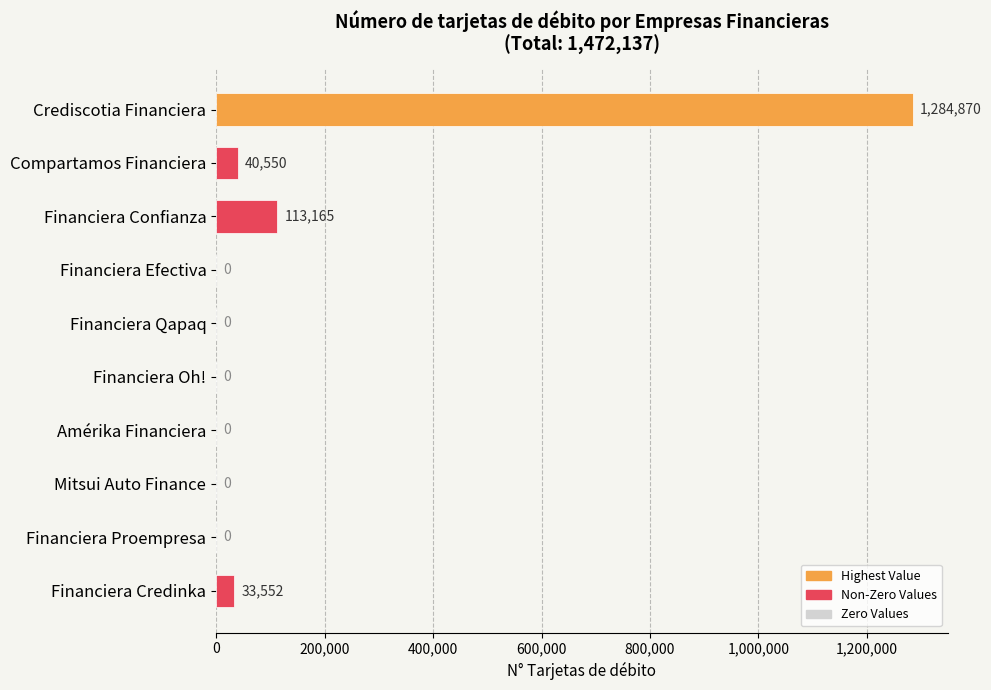

Are the bars horizontal?

Yes